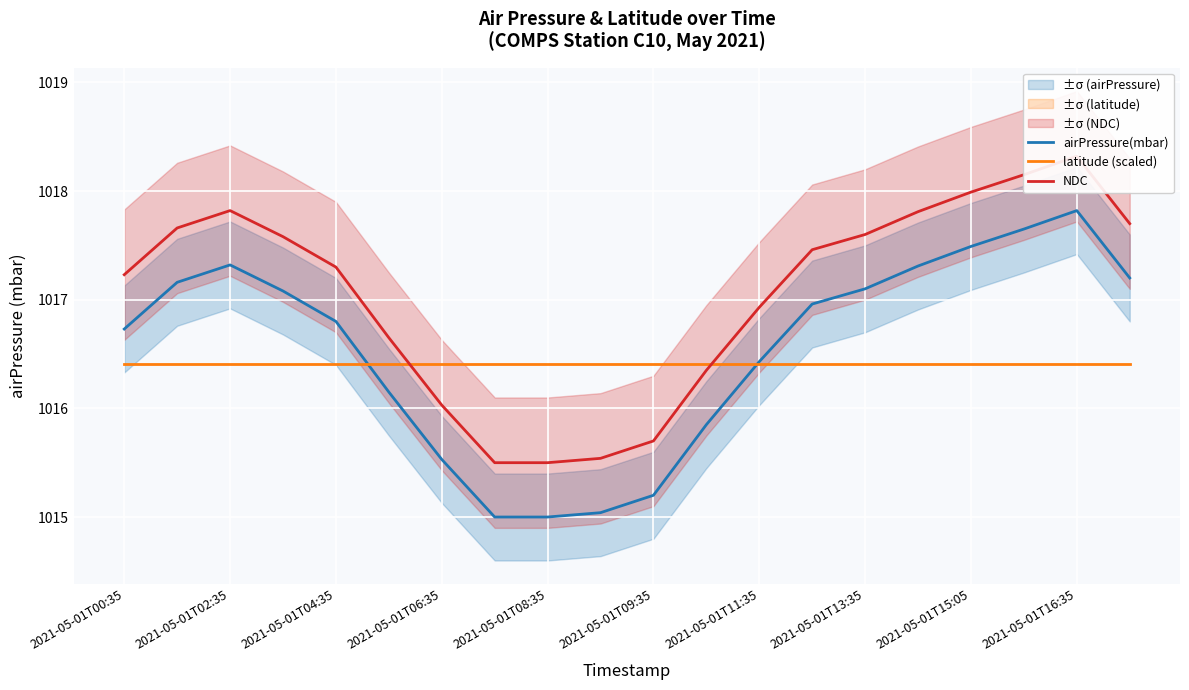

What is the lowest value of the latitude (scaled) series?

1016.4